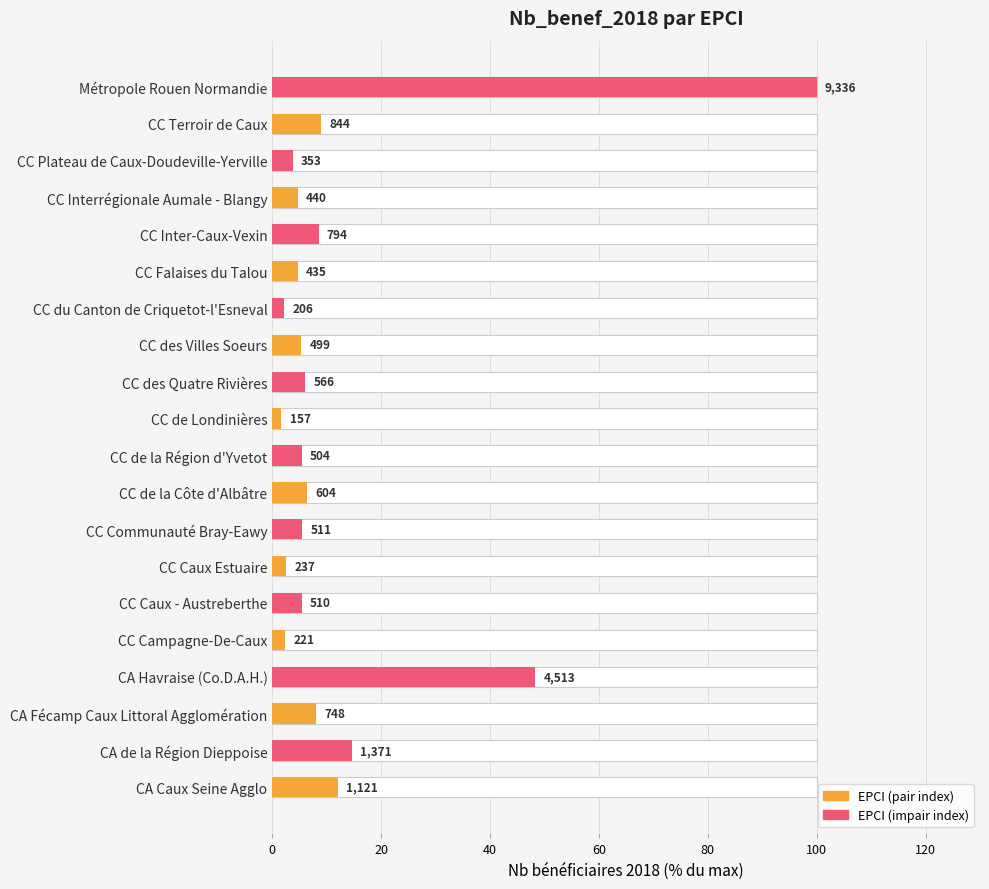

What position from the right is CC de la Côte d'Albâtre?

12